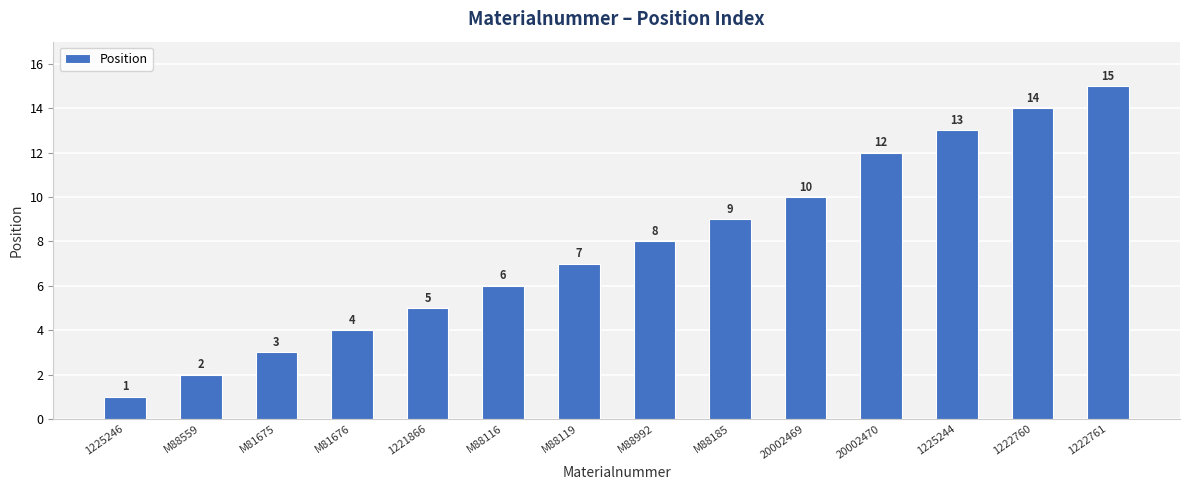

What is the smallest value displayed?

1